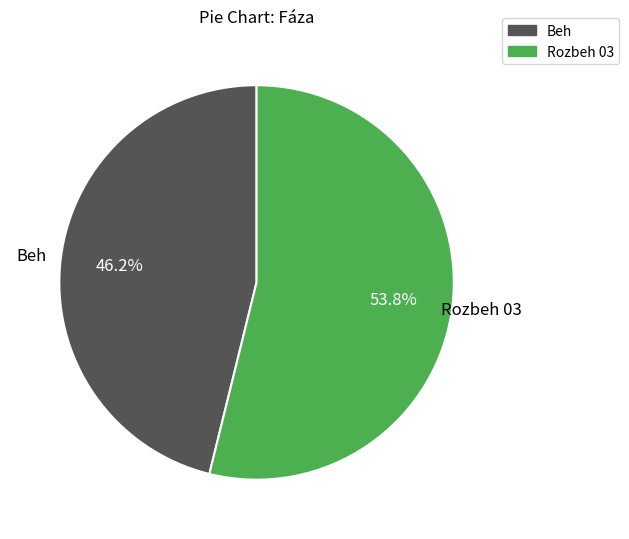

How many segments does this pie chart have?

2